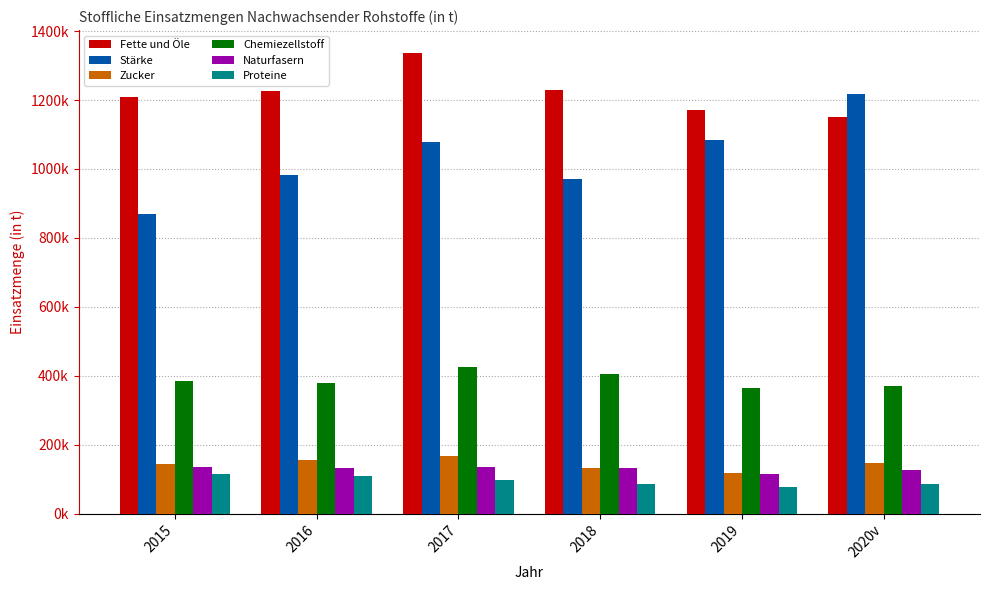

What is the total value across all series at 2015?

2858000